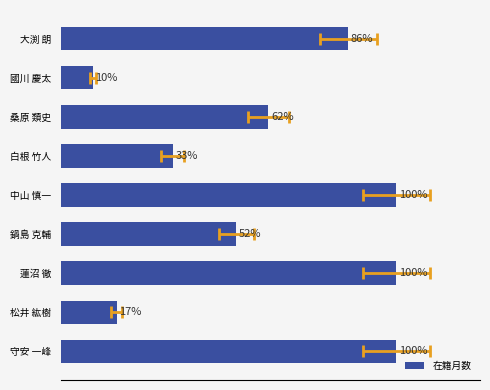

How many values exceed 156?

4